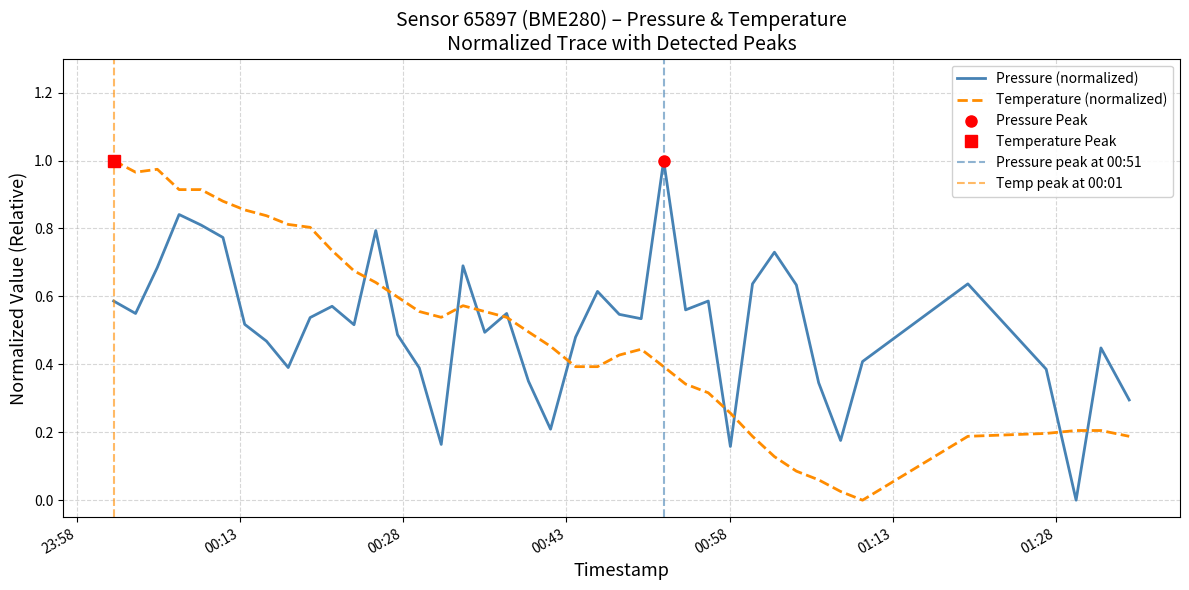

In pressure, how many points are lower than both neighbors (excluding endpoints)?

11